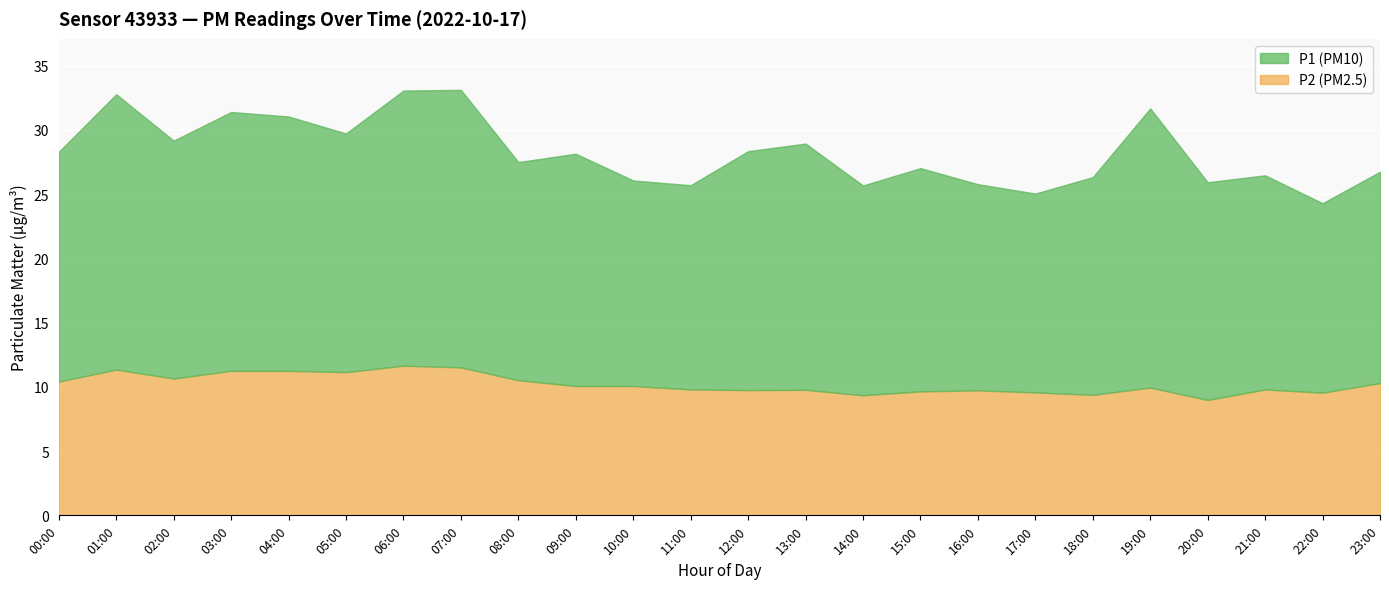

Is it true that the value at 04:00 is 17.9?

False